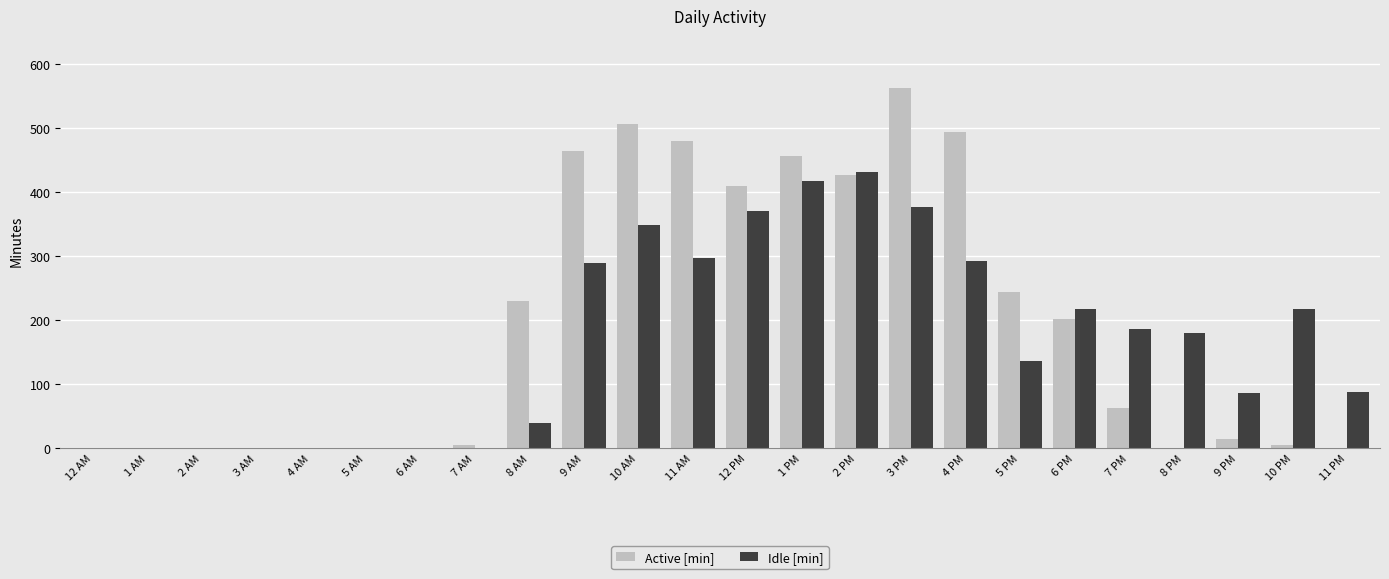

At which category is the sum across all series the highest?

3 PM